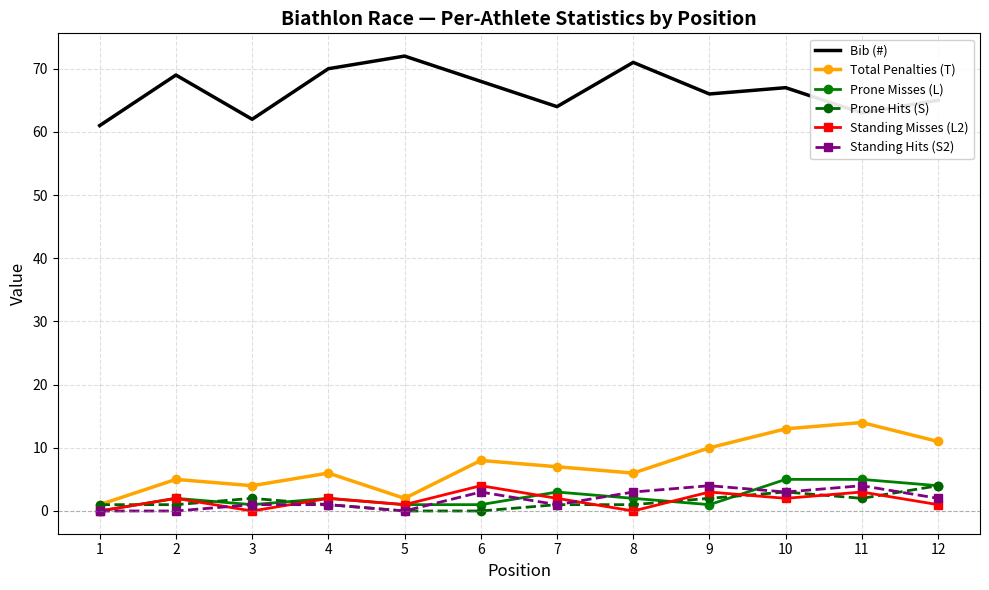

Which series has the largest total across all categories?

Bib (#)